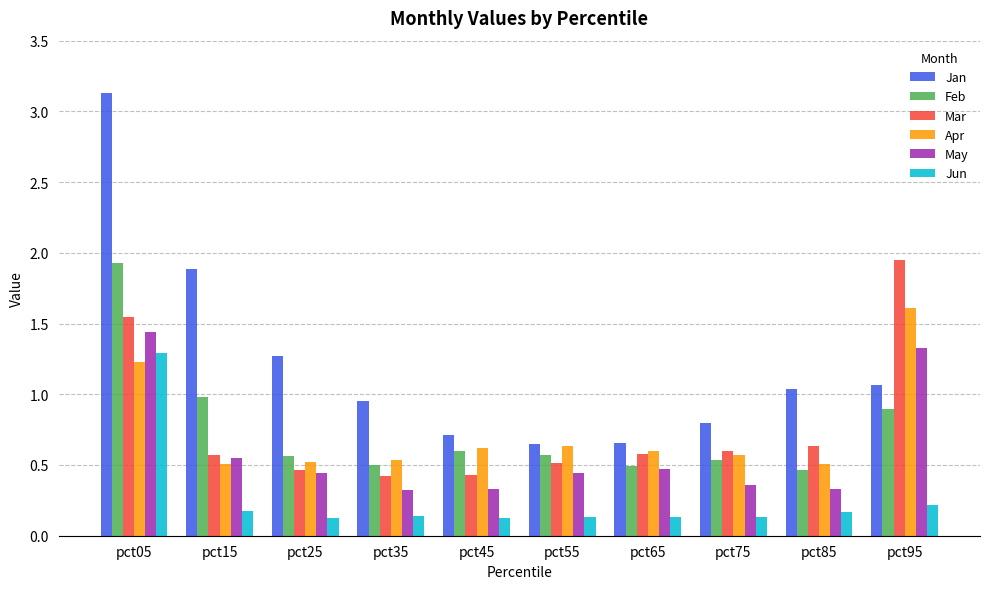

True or false: Jan has a value of 1.3 at pct75.

False